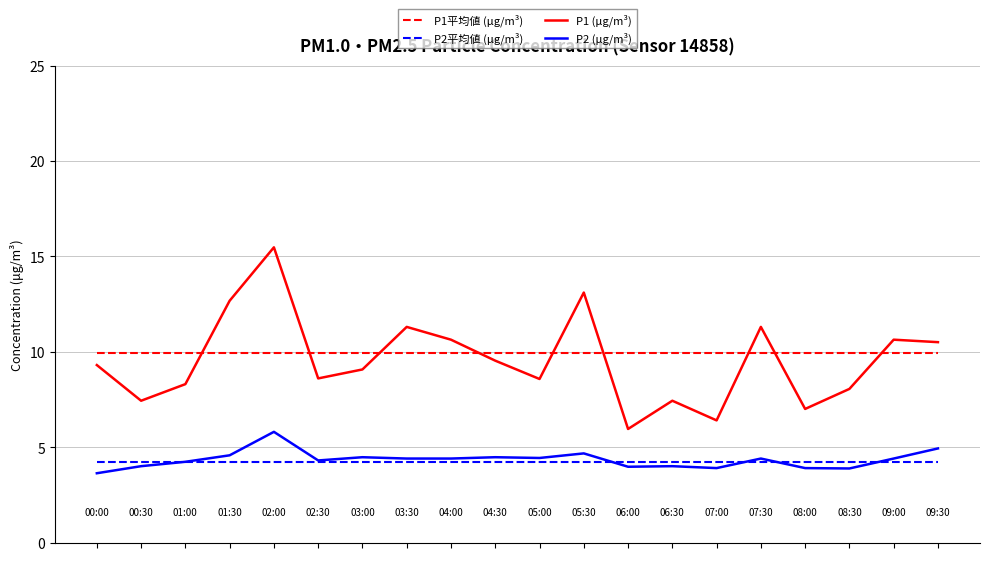

What is the minimum value for P1 (μg/m³)?

6.0